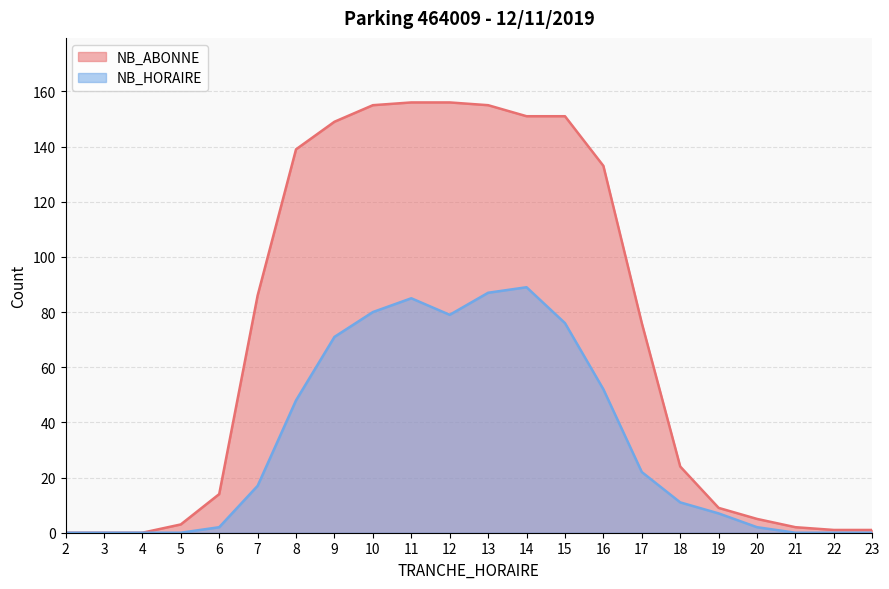

What is the spread (max minus min) of values at 23?

1